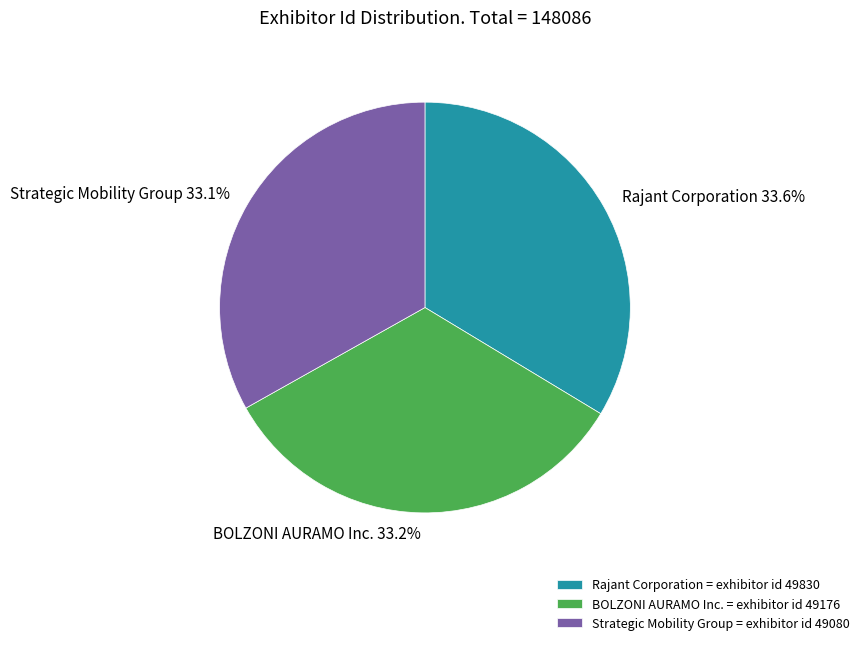

Does any single category account for the majority?

No